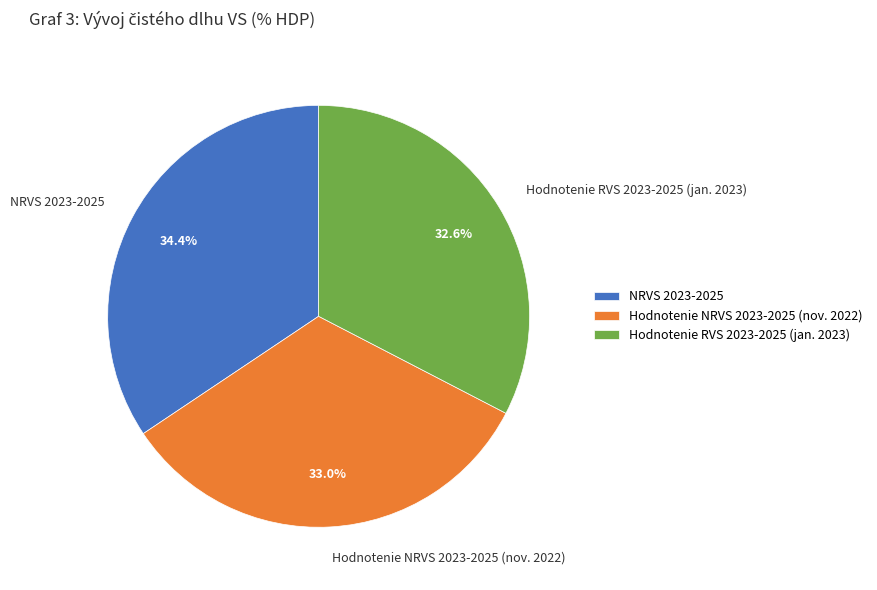

Which has a higher value, Hodnotenie NRVS 2023-2025 (nov. 2022) or NRVS 2023-2025?

NRVS 2023-2025